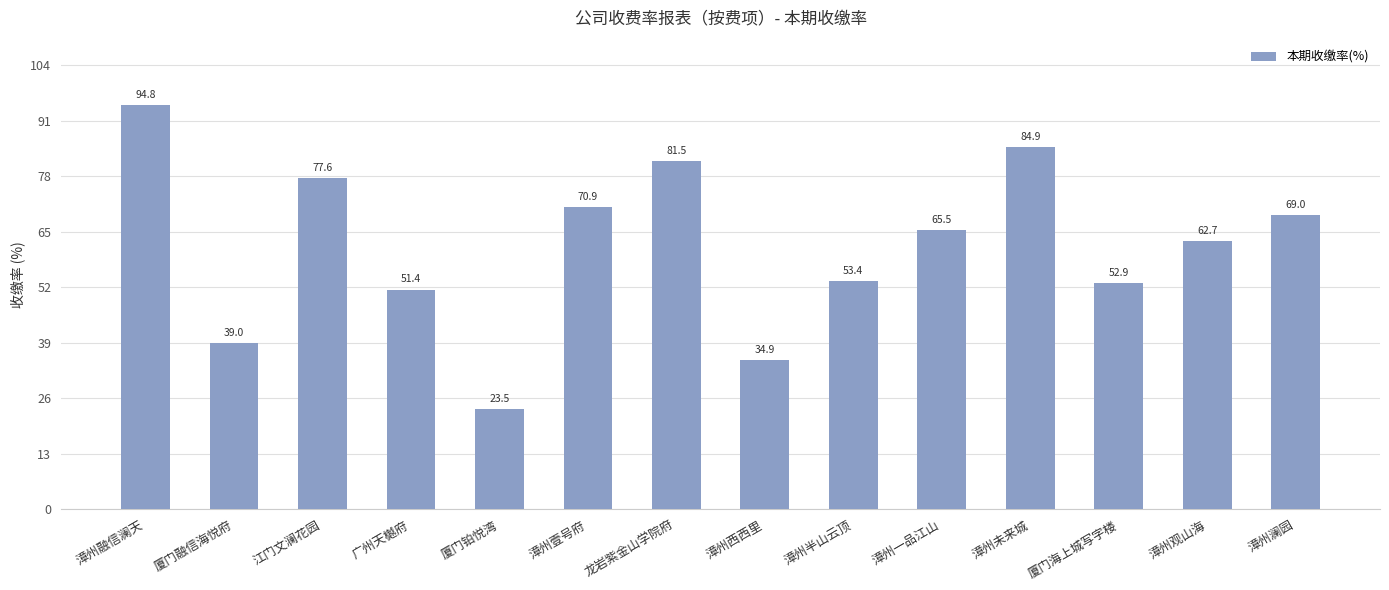

At which category does the chart reach its peak across all series?

漳州融信澜天